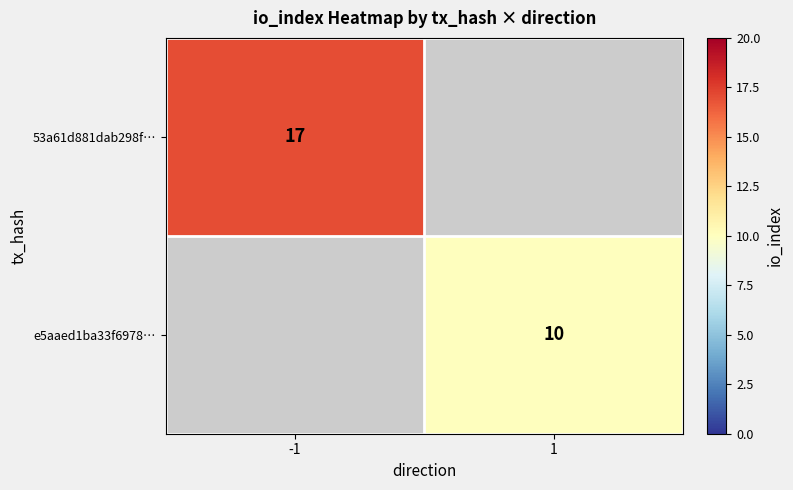

Is it true that 53a61d881dab298f… equals 17 at -1?

True